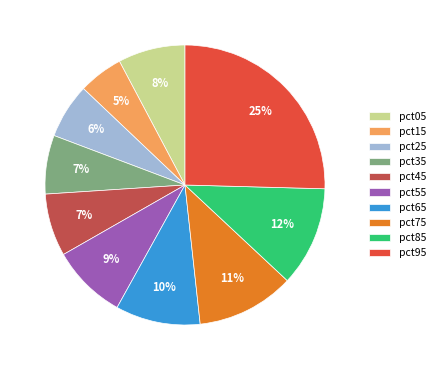

How many segments does this pie chart have?

10